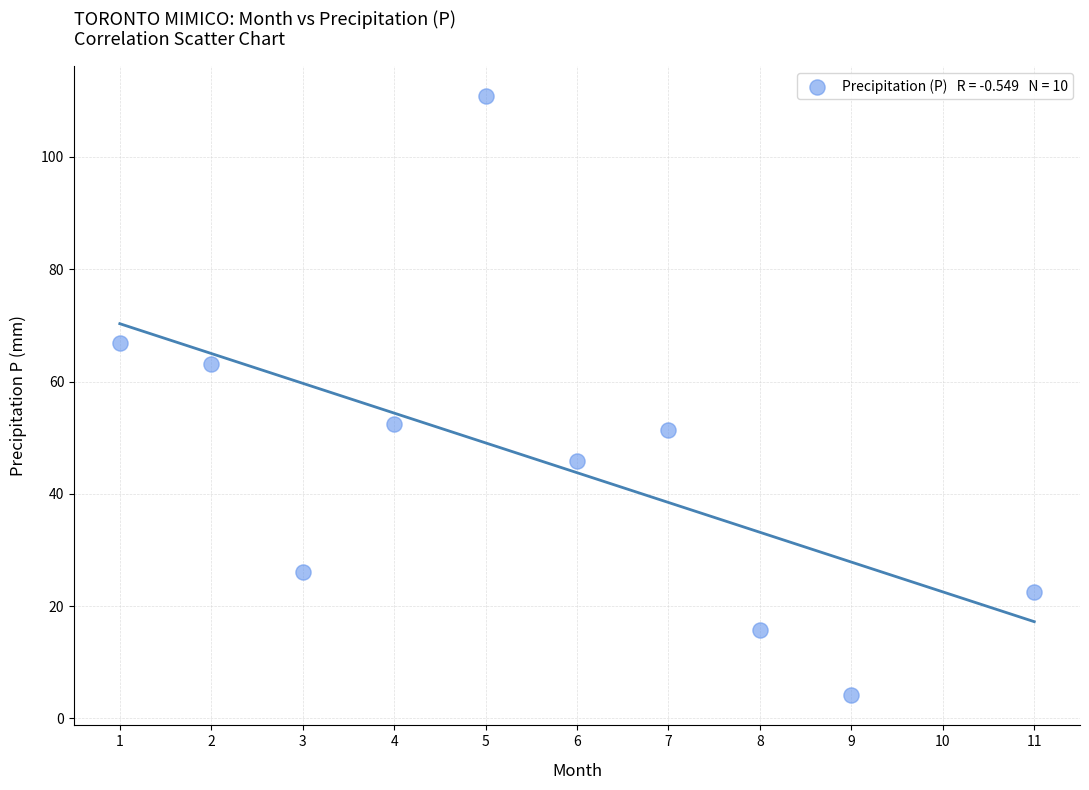

What is the average X value?

5.6